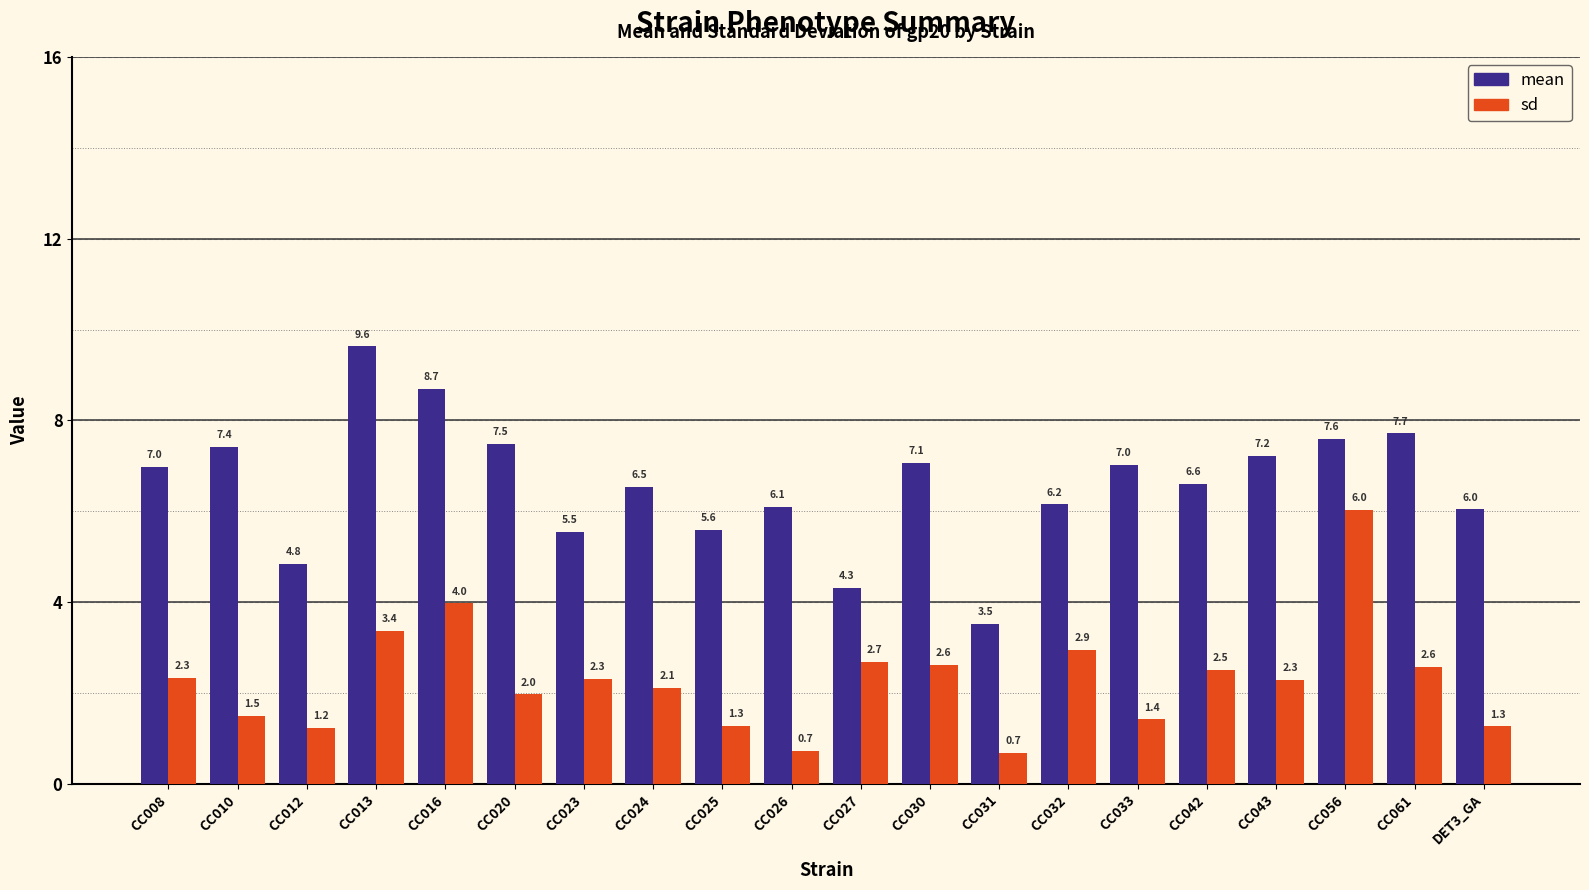

What is the spread (max minus min) of values at CC033?

5.6